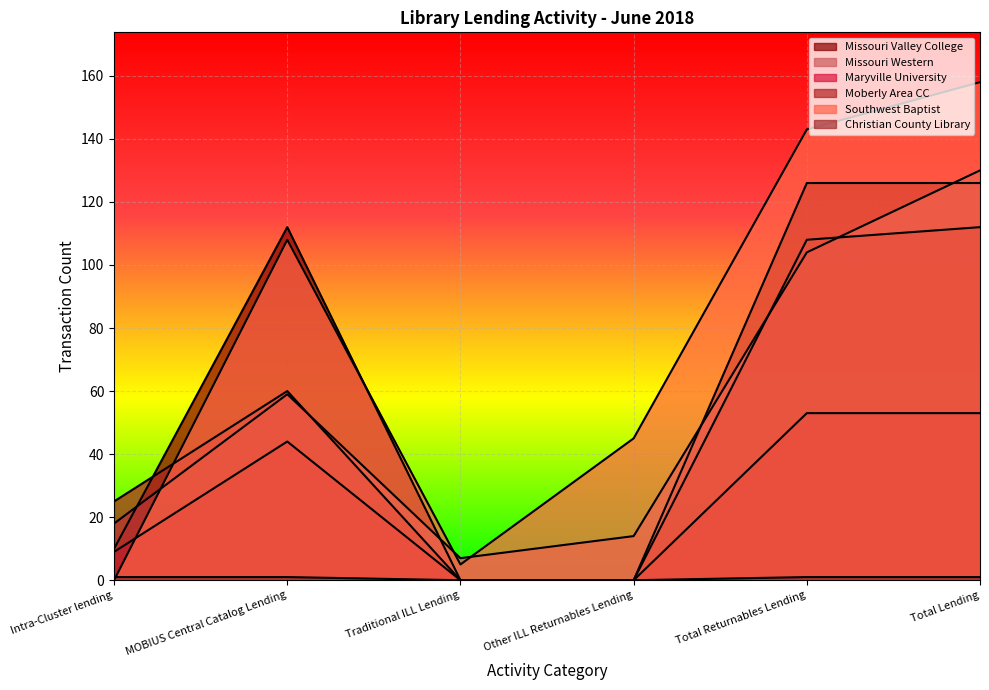

Reading left to right, what are all the values shown in this chart?

Missouri Valley College: Intra-Cluster lending=10	MOBIUS Central Catalog Lending=112	Traditional ILL Lending=0	Other ILL Returnables Lending=0	Total Returnables Lending=126	Total Lending=126
Missouri Western: Intra-Cluster lending=18	MOBIUS Central Catalog Lending=59	Traditional ILL Lending=7	Other ILL Returnables Lending=14	Total Returnables Lending=104	Total Lending=130
Maryville University: Intra-Cluster lending=9	MOBIUS Central Catalog Lending=44	Traditional ILL Lending=0	Other ILL Returnables Lending=0	Total Returnables Lending=53	Total Lending=53
Moberly Area CC: Intra-Cluster lending=25	MOBIUS Central Catalog Lending=60	Traditional ILL Lending=0	Other ILL Returnables Lending=0	Total Returnables Lending=108	Total Lending=112
Southwest Baptist: Intra-Cluster lending=0	MOBIUS Central Catalog Lending=108	Traditional ILL Lending=5	Other ILL Returnables Lending=45	Total Returnables Lending=143	Total Lending=158
Christian County Library: Intra-Cluster lending=1	MOBIUS Central Catalog Lending=1	Traditional ILL Lending=0	Other ILL Returnables Lending=0	Total Returnables Lending=1	Total Lending=1